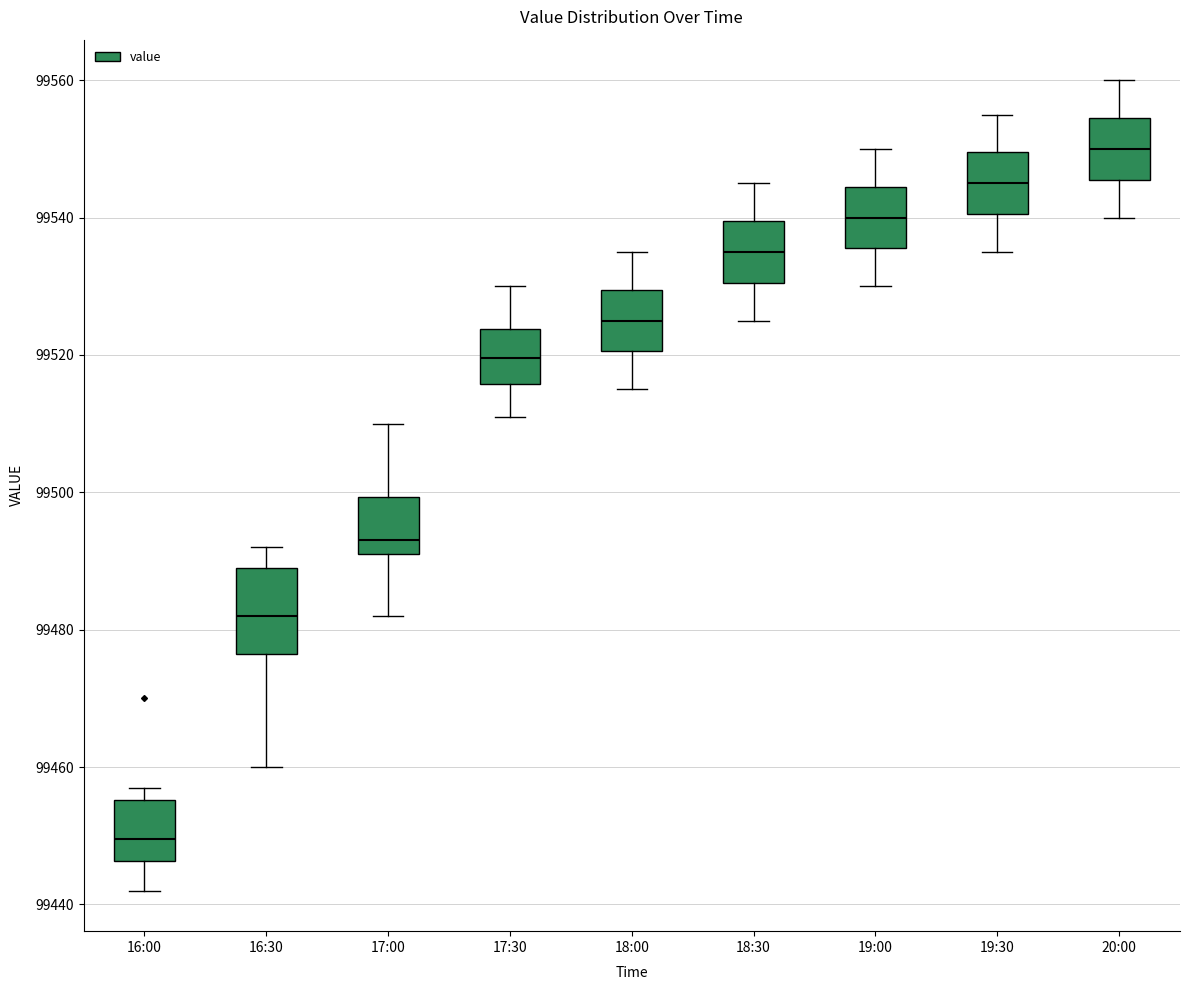

Where does the lower whisker of the box for 17:30 end on the y-axis? The values are not printed on the chart, so give them approximately, as read against the axis.

99512